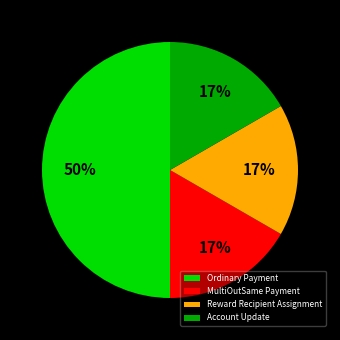

The Reward Recipient Assignment slice represents 6% of the pie. True or false?

False